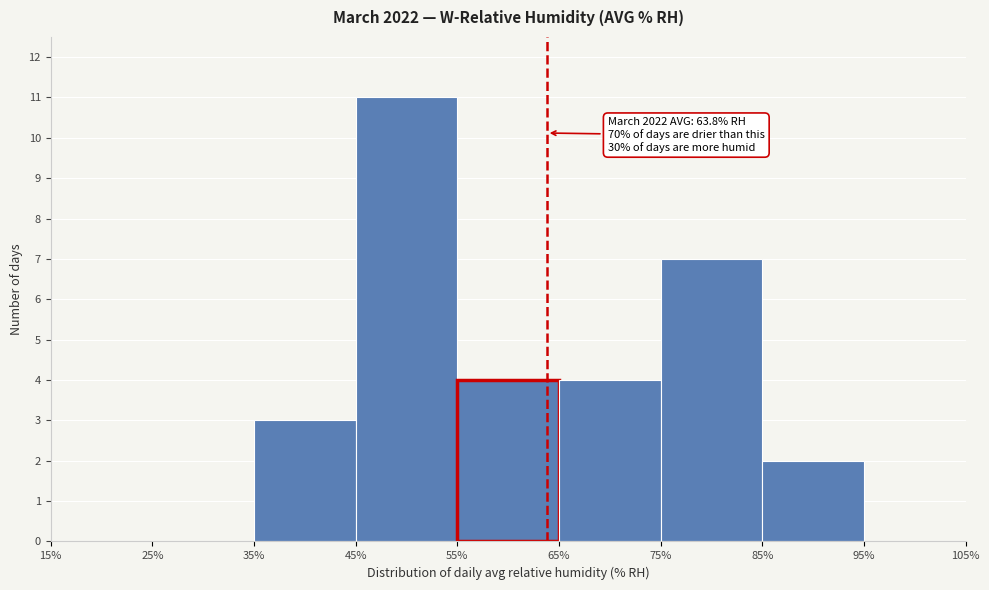

Over which range of the x-axis is the bar tallest?

45% to 55%